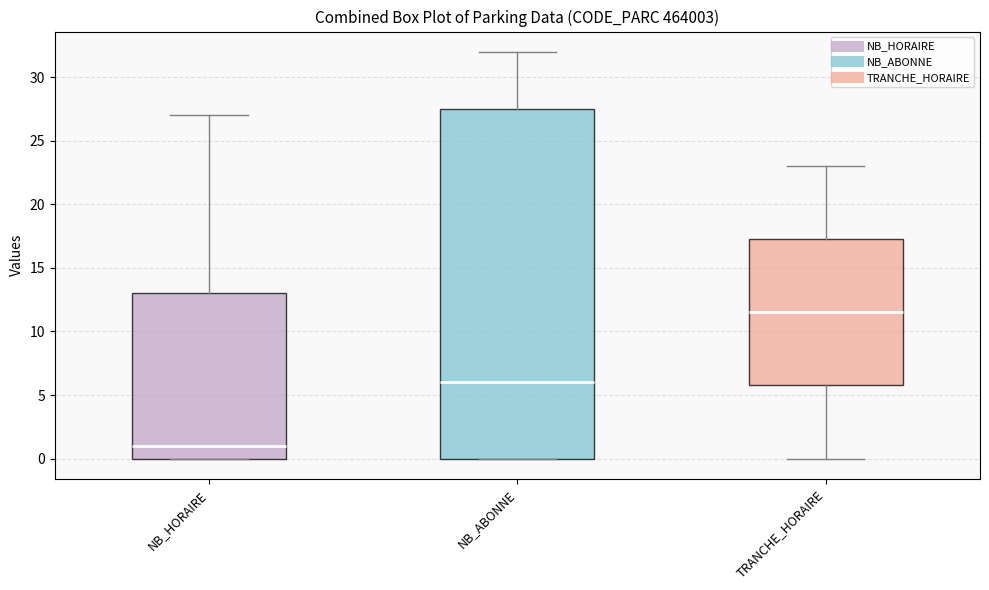

Reading left to right, transcribe this box plot: for each box, give where its median line is, the range the box spans, and where its two whiskers end, as read against the y-axis. The values are not printed on the chart, so give them approximately, as read against the axis.

NB_HORAIRE: median 1.0, box 0.0 to 13.0, whiskers 0.0 to 27.0
NB_ABONNE: median 6.0, box 0.0 to 27.5, whiskers 0.0 to 32.0
TRANCHE_HORAIRE: median 11.5, box 6.0 to 17.5, whiskers 0.0 to 23.0